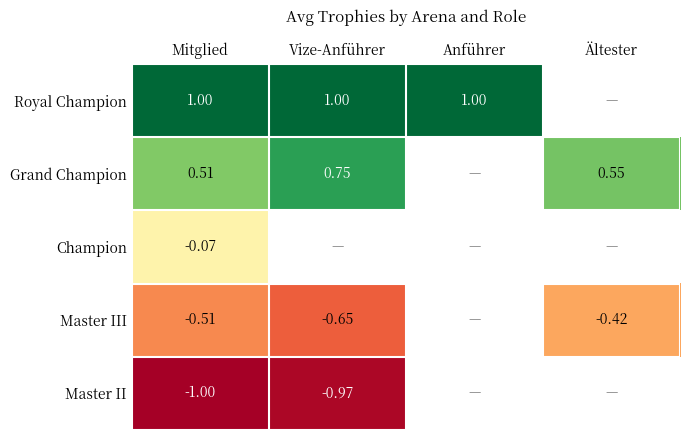

The value of Royal Champion at Anführer is 1.0. True or false?

True